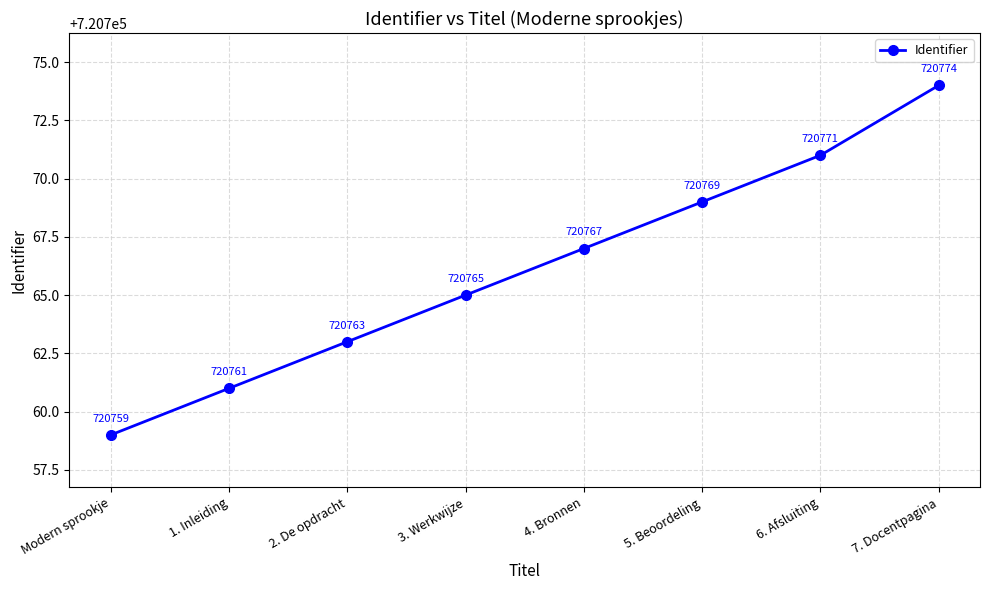

Which label corresponds to the largest value in the chart?

7. Docentpagina